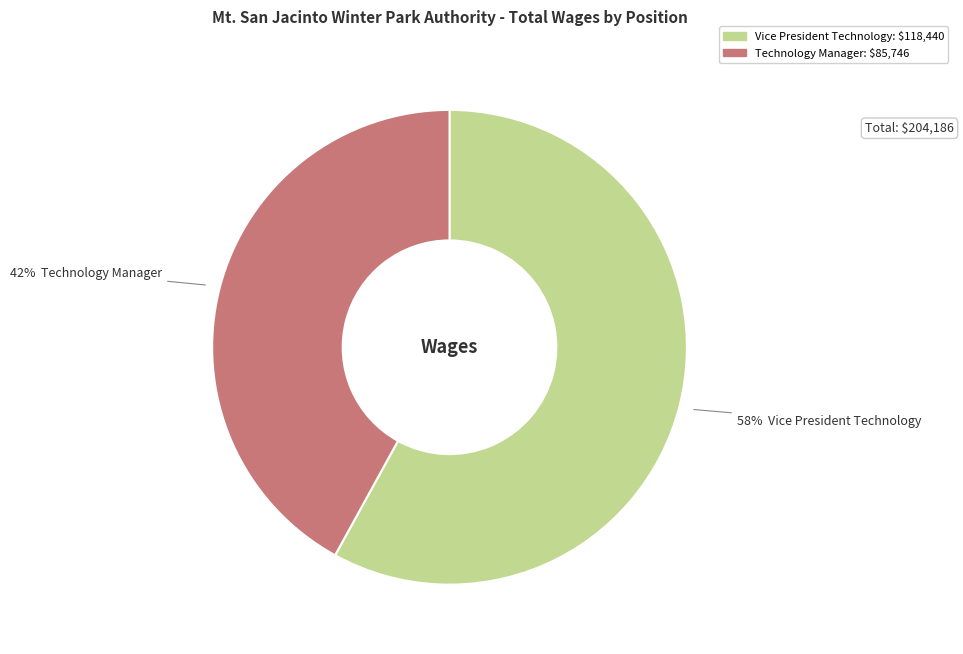

Which slice is the smallest?

Technology Manager